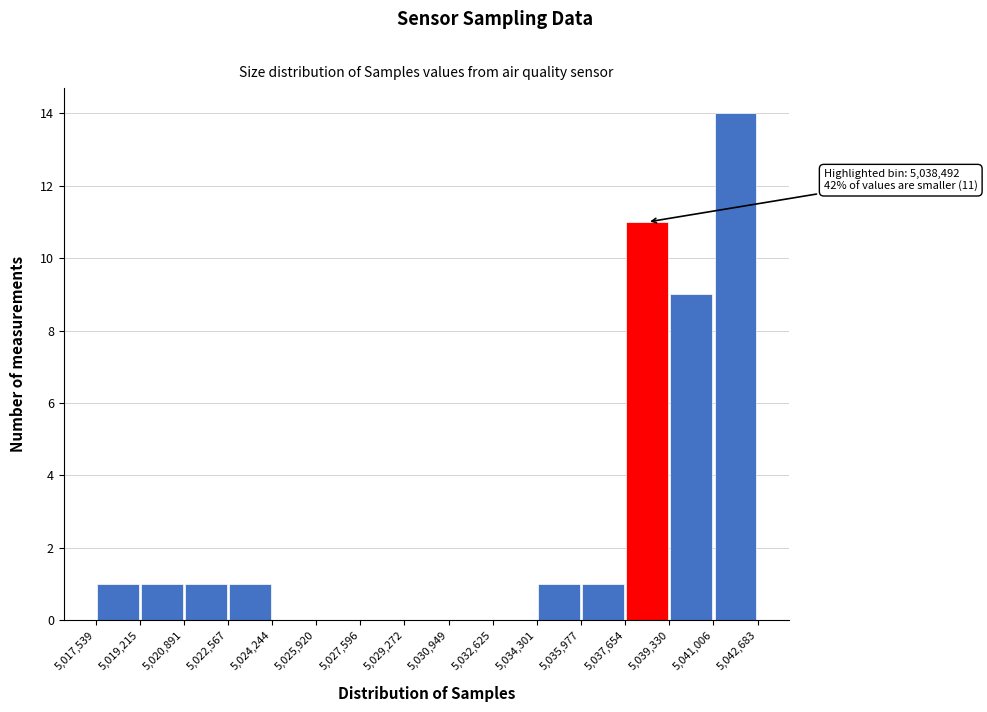

Which range on the x-axis has the tallest bar?

5,041,006 to 5,042,683